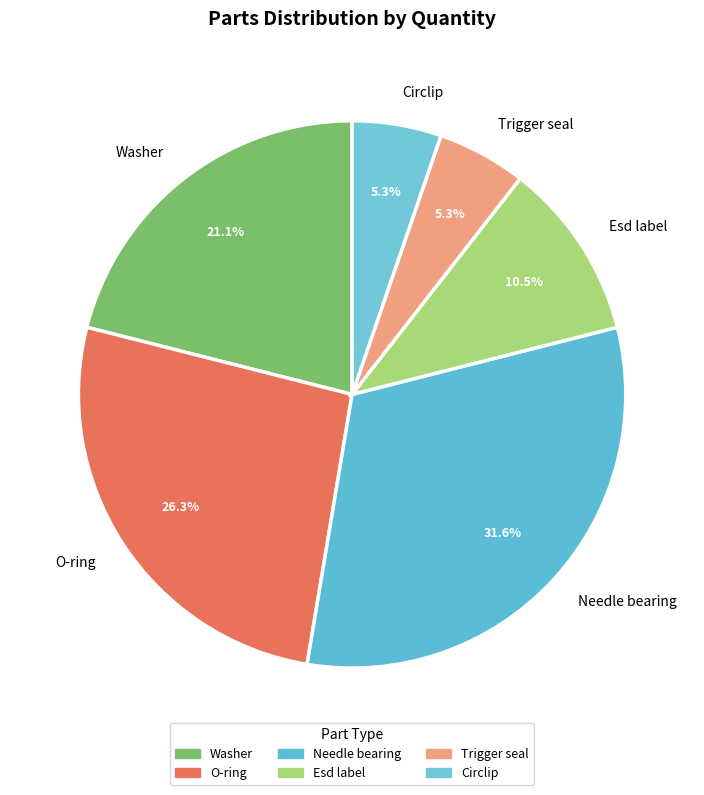

To the nearest percent, what is the difference between the Washer and Circlip slice percentages?

16%